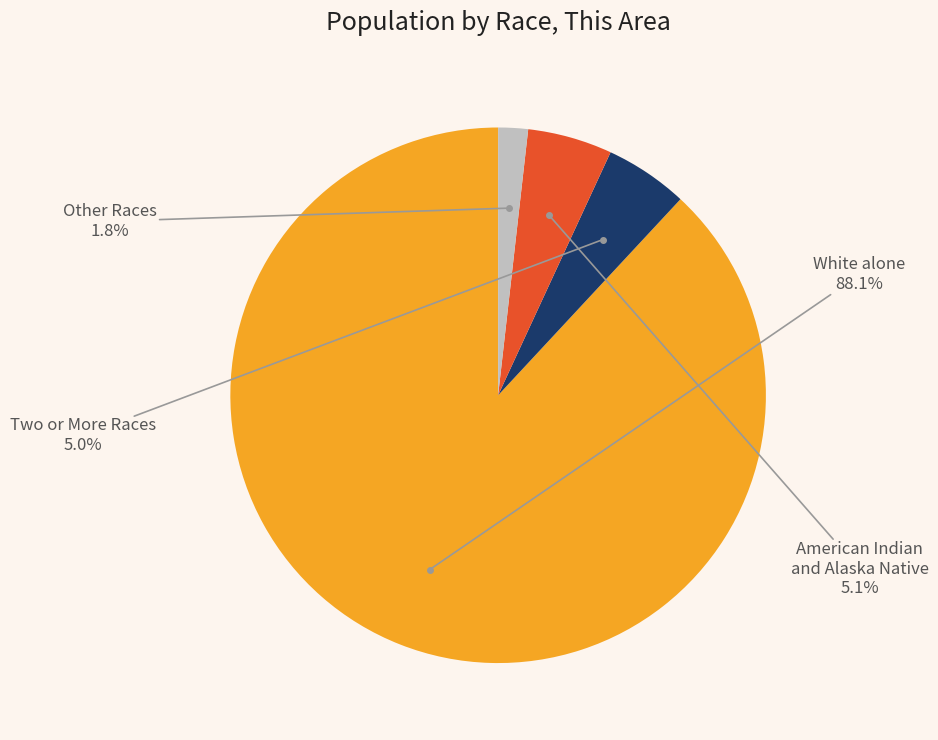

To the nearest percent, what is the difference between the largest and smallest slice percentages?

86%